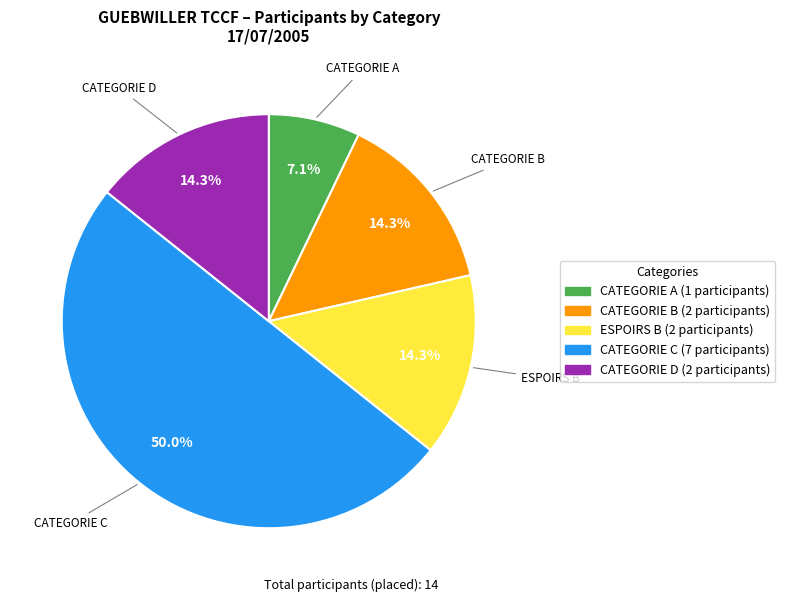

What is the ratio of the value at CATEGORIE A to the value at CATEGORIE B?

0.5